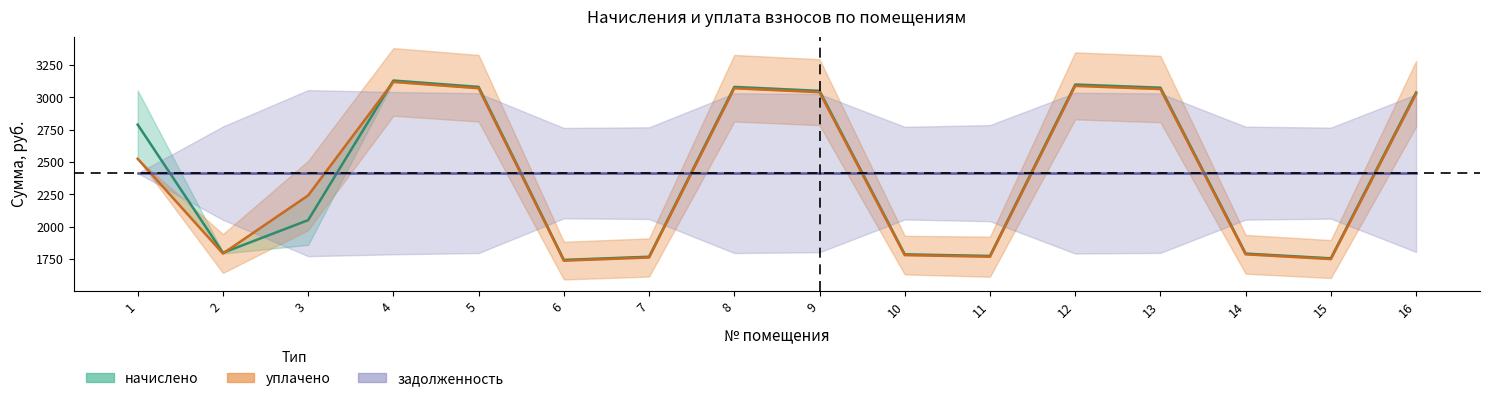

What is the value of the уплачено point at the 13th from the left?

3064.6